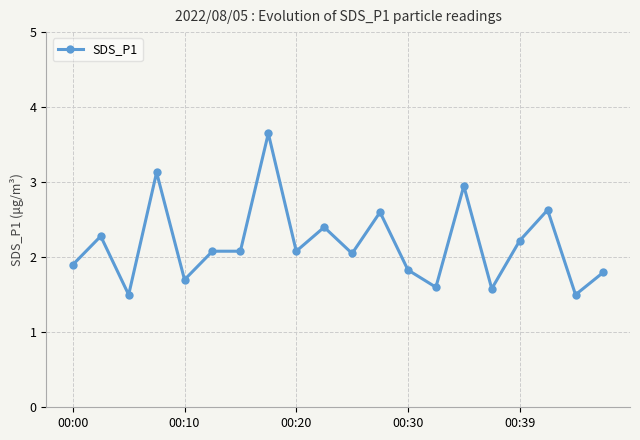

What is the minimum value shown in the chart?

1.5